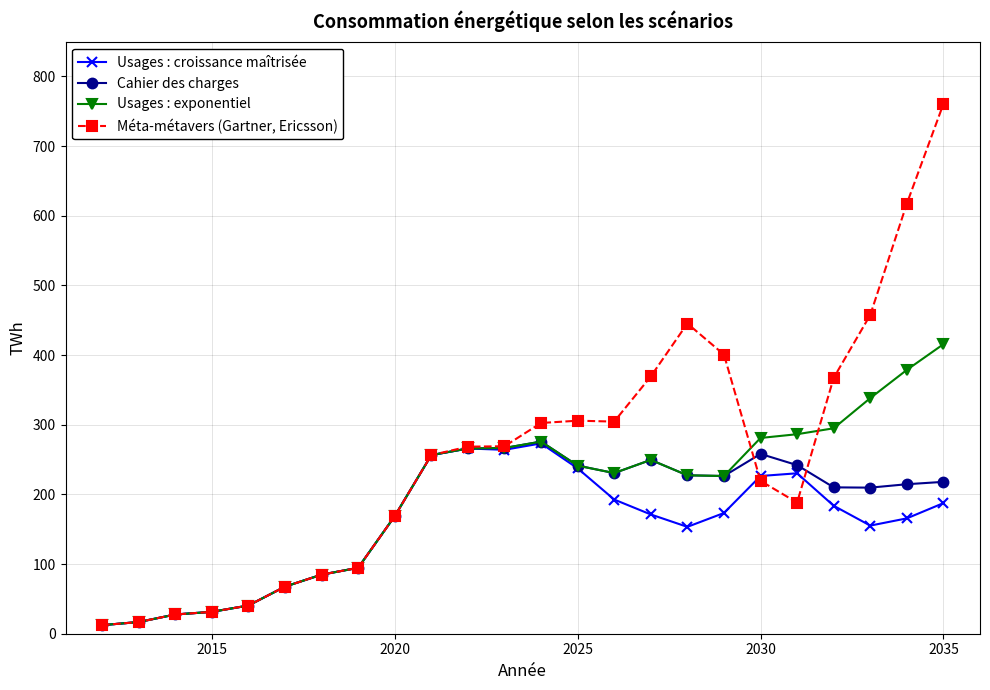

List the series in order of their peak value, lowest first.

Usages : croissance maîtrisée, Cahier des charges, Usages : exponentiel, Méta-métavers (Gartner, Ericsson)